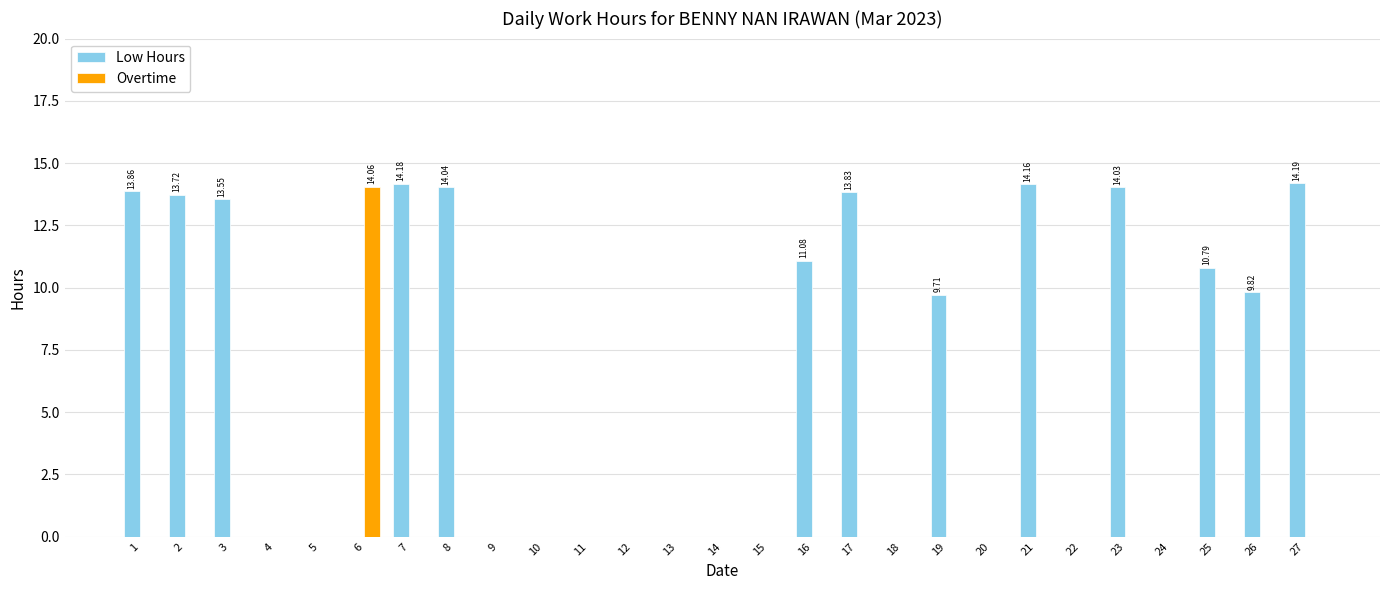

What is the sum of all Low Hours values?

167.0